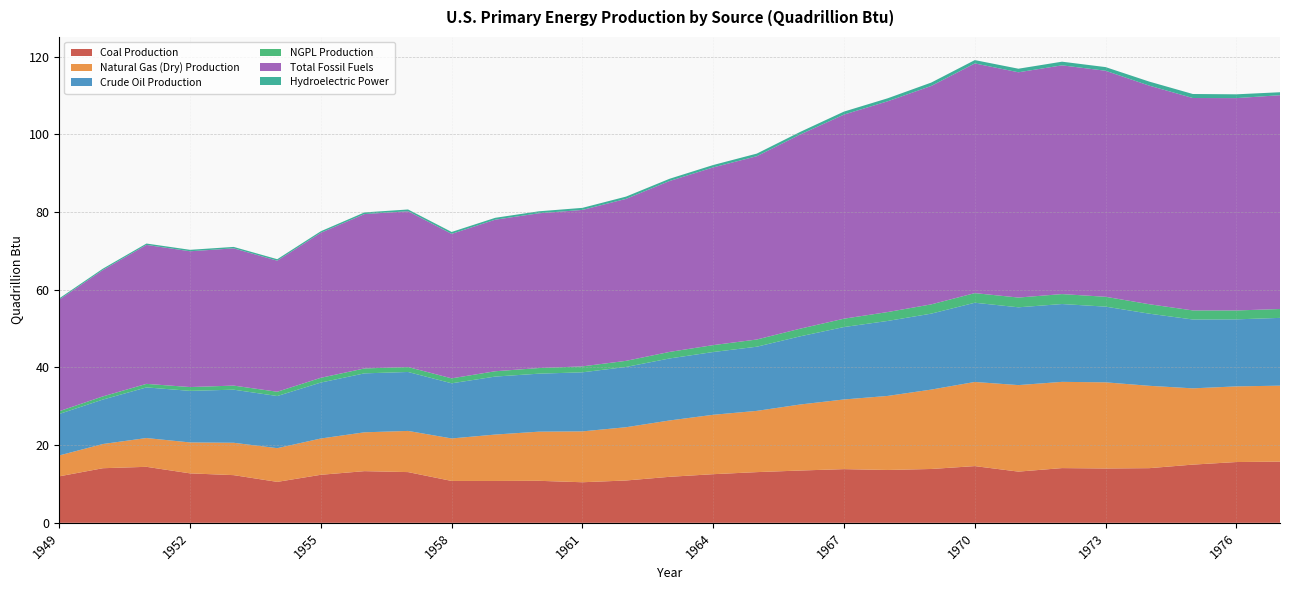

Reading right to left, transcribe all the data shown in this chart.

Coal Production: 15.8	15.7	15.0	14.1	14.0	14.1	13.2	14.6	13.9	13.6	13.8	13.5	13.1	12.5	11.8	10.9	10.4	10.8	10.8	10.8	13.1	13.3	12.4	10.5	12.3	12.7	14.4	14.1	12.0
Natural Gas (Dry) Production: 19.6	19.5	19.6	21.2	22.2	22.2	22.3	21.7	20.4	19.1	17.9	17.0	15.8	15.3	14.5	13.7	13.1	12.7	12.0	10.9	10.6	10.0	9.3	8.7	8.3	8.0	7.4	6.2	5.4
Crude Oil Production: 17.5	17.3	17.7	18.6	19.5	20.0	20.0	20.4	19.6	19.3	18.7	17.6	16.5	16.2	16.0	15.5	15.2	14.9	14.9	14.2	15.2	15.2	14.4	13.4	13.7	13.3	13.0	11.4	10.7
NGPL Production: 2.3	2.3	2.3	2.4	2.5	2.6	2.5	2.5	2.4	2.3	2.1	2.0	1.9	1.8	1.7	1.6	1.5	1.4	1.4	1.3	1.3	1.3	1.2	1.1	1.1	1.0	0.9	0.8	0.7
Total Fossil Fuels: 55.1	54.7	54.7	56.3	58.2	58.9	58.0	59.2	56.3	54.3	52.6	50.0	47.2	45.8	44.0	41.7	40.3	39.9	39.0	37.2	40.1	39.8	37.3	33.8	35.3	35.0	35.8	32.6	28.7
Hydroelectric Power: 0.8	1.0	1.0	1.0	0.9	0.9	0.9	0.9	0.9	0.8	0.8	0.7	0.7	0.6	0.6	0.6	0.5	0.5	0.5	0.5	0.5	0.4	0.4	0.4	0.4	0.4	0.4	0.3	0.3